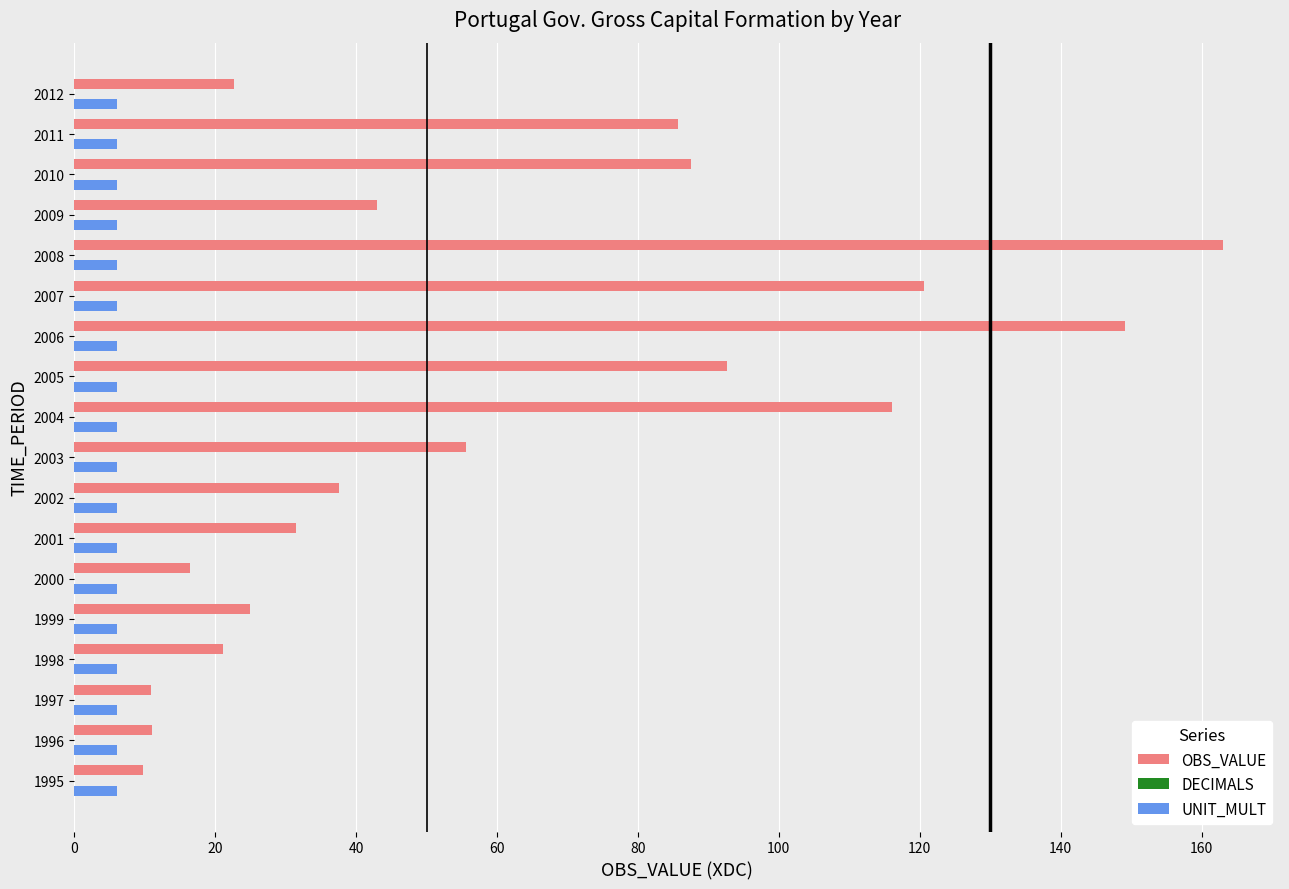

What is the average value of the UNIT_MULT series?

6.0